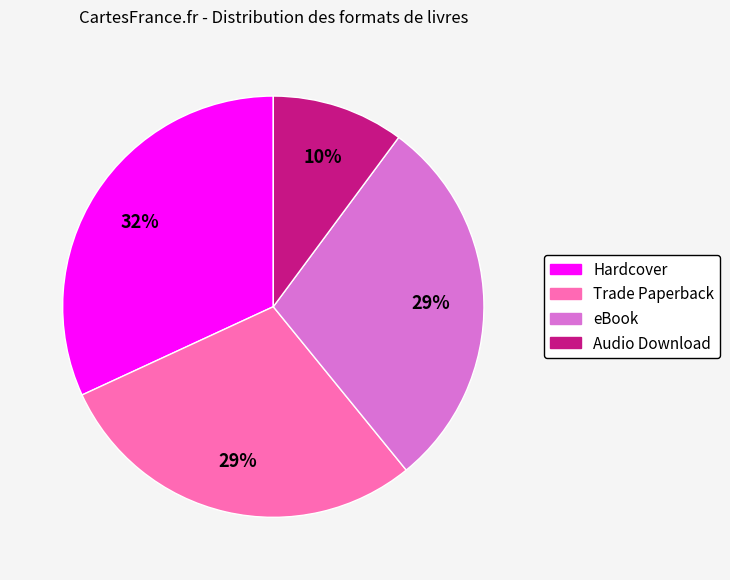

Count the number of slices in the pie.

4